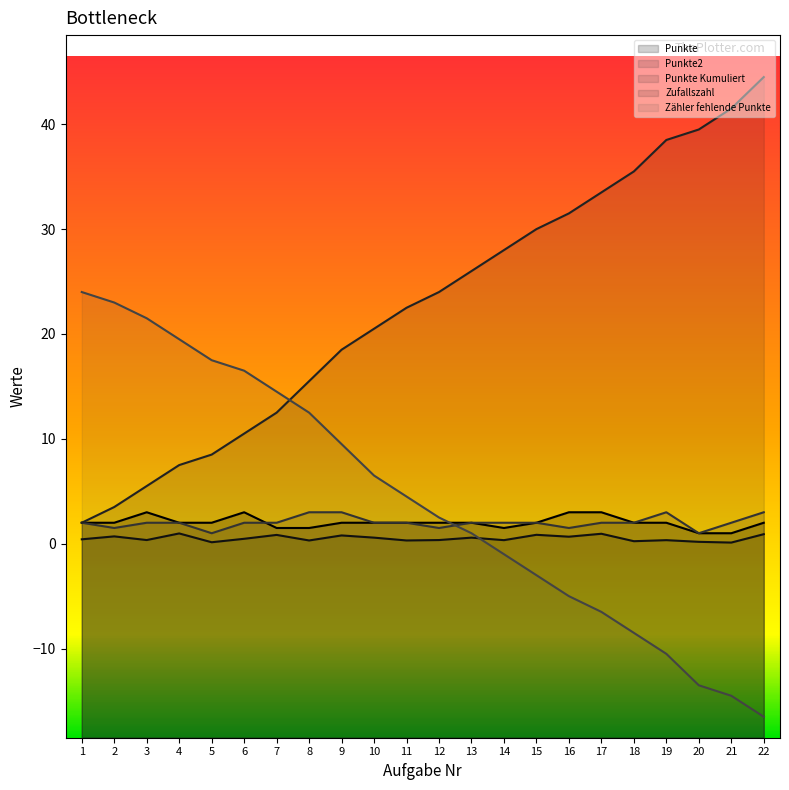

At how many categories does at least one series exceed 8?

22